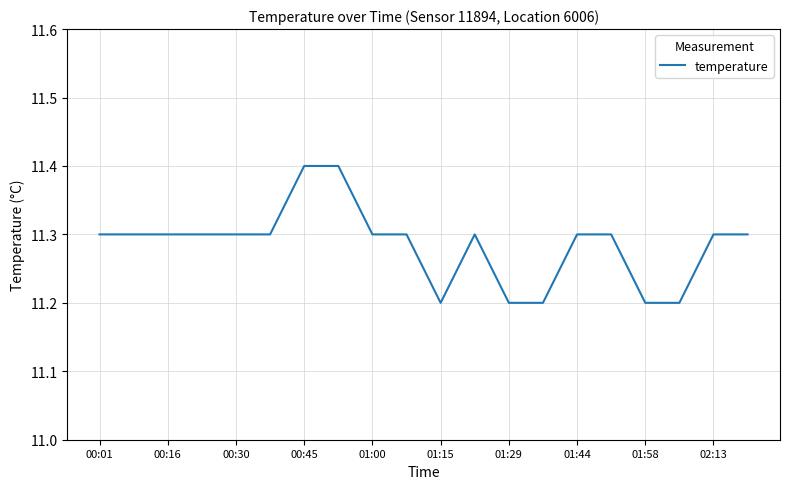

What is the maximum value shown in the chart?

11.4